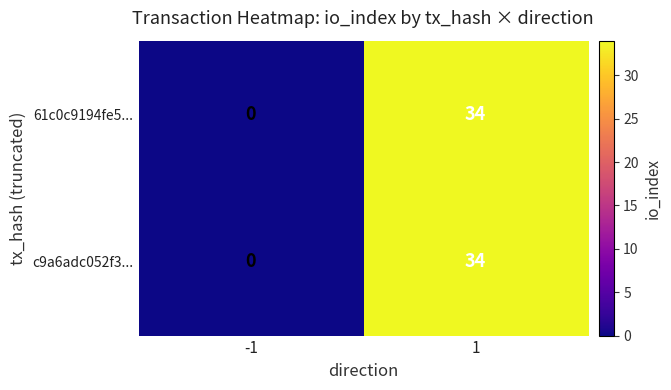

Is it true that c9a6adc052f3... equals 21 at 1?

False